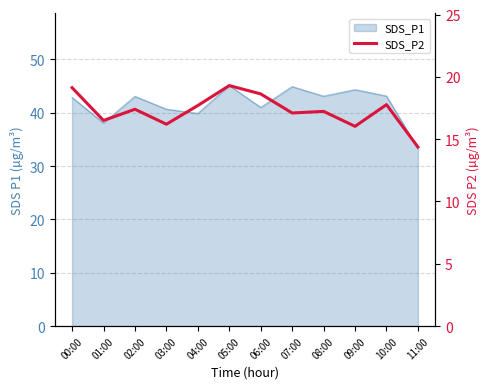

The value at 02:00 is 17.4. True or false?

True